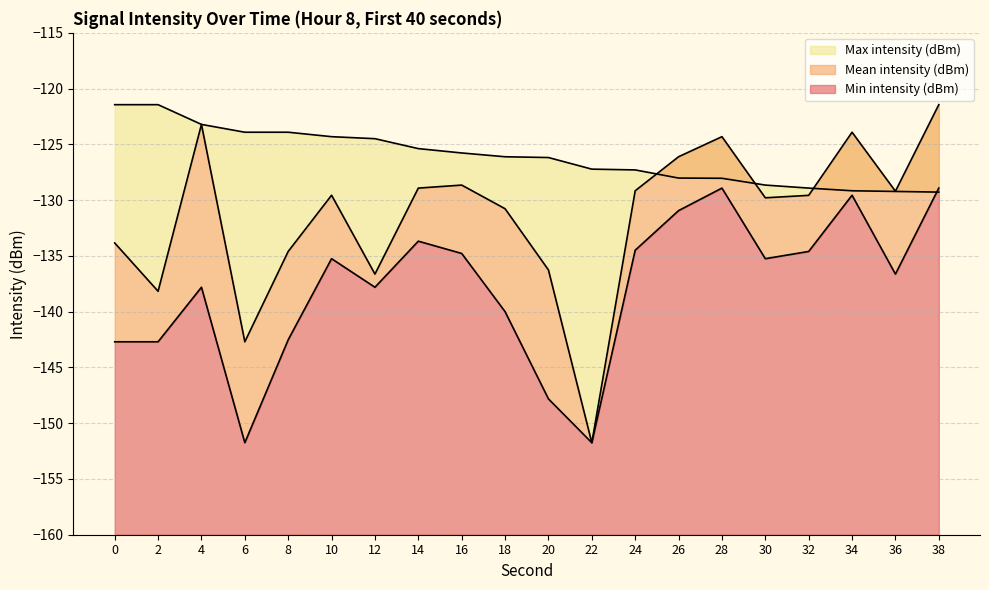

Reading right to left, extract all data points from this chart.

Mean intensity (dBm): 38=-121.4	36=-129.2	34=-123.9	32=-129.6	30=-129.8	28=-124.3	26=-126.1	24=-129.2	22=-151.8	20=-136.3	18=-130.8	16=-128.7	14=-128.9	12=-136.6	10=-129.6	8=-134.6	6=-142.7	4=-123.2	2=-138.2	0=-133.8
Min intensity (dBm): 38=-128.9	36=-136.6	34=-129.6	32=-134.6	30=-135.2	28=-128.9	26=-130.9	24=-134.5	22=-151.8	20=-147.8	18=-140.0	16=-134.8	14=-133.7	12=-137.8	10=-135.2	8=-142.5	6=-151.8	4=-137.8	2=-142.7	0=-142.7
Max intensity (dBm): 38=-129.3	36=-129.2	34=-129.2	32=-128.9	30=-128.7	28=-128.0	26=-128.0	24=-127.3	22=-127.2	20=-126.2	18=-126.1	16=-125.8	14=-125.4	12=-124.5	10=-124.3	8=-123.9	6=-123.9	4=-123.2	2=-121.4	0=-121.4